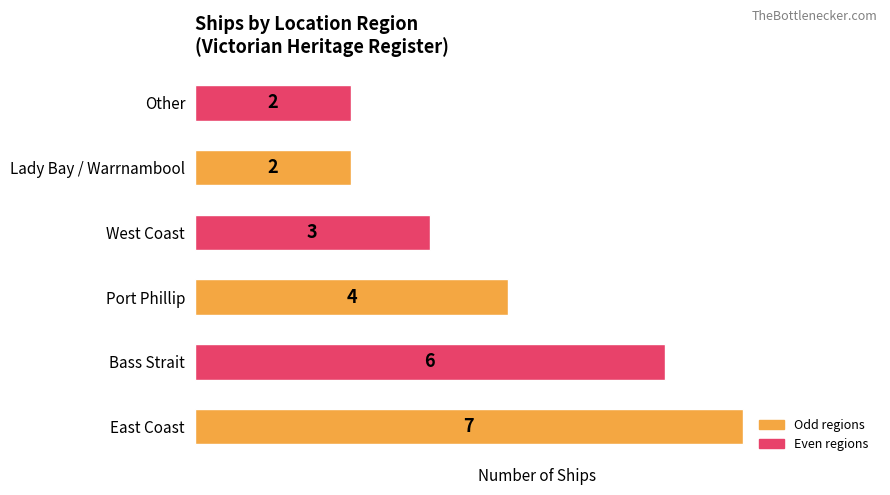

Reading bottom to top, what are all the values shown in this chart?

East Coast=7	Bass Strait=6	Port Phillip=4	West Coast=3	Lady Bay / Warrnambool=2	Other=2